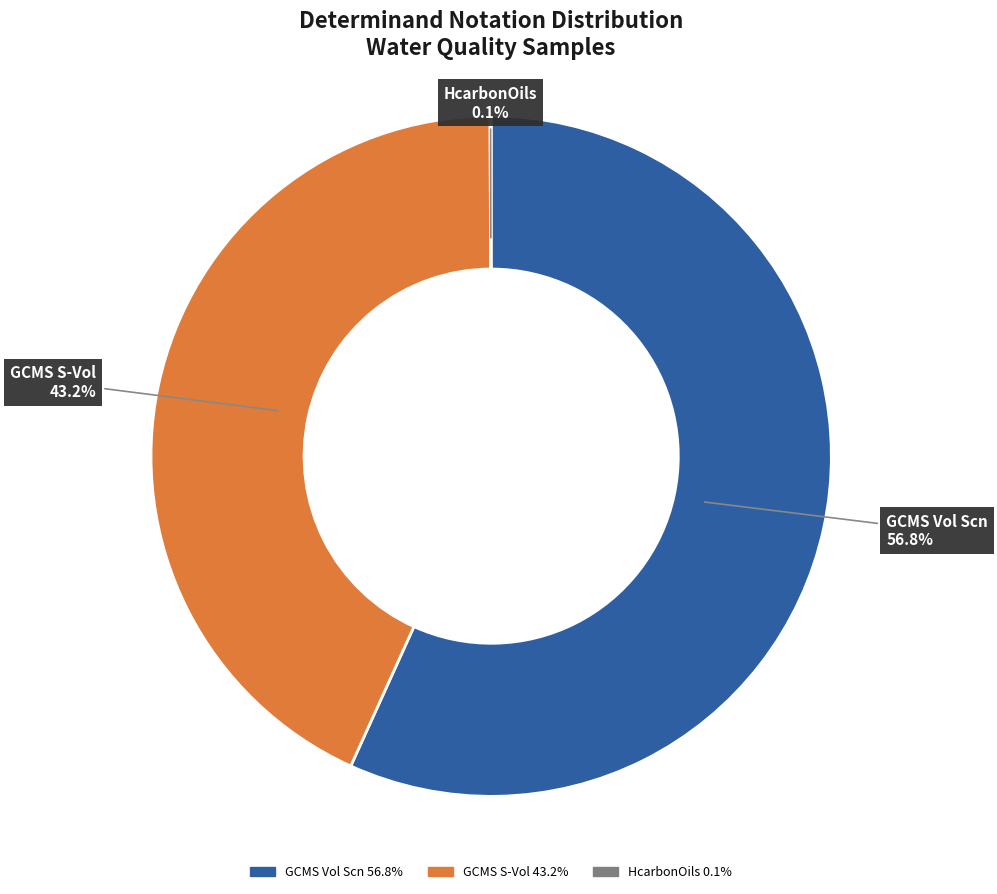

Is there any slice that represents more than half of the pie?

Yes